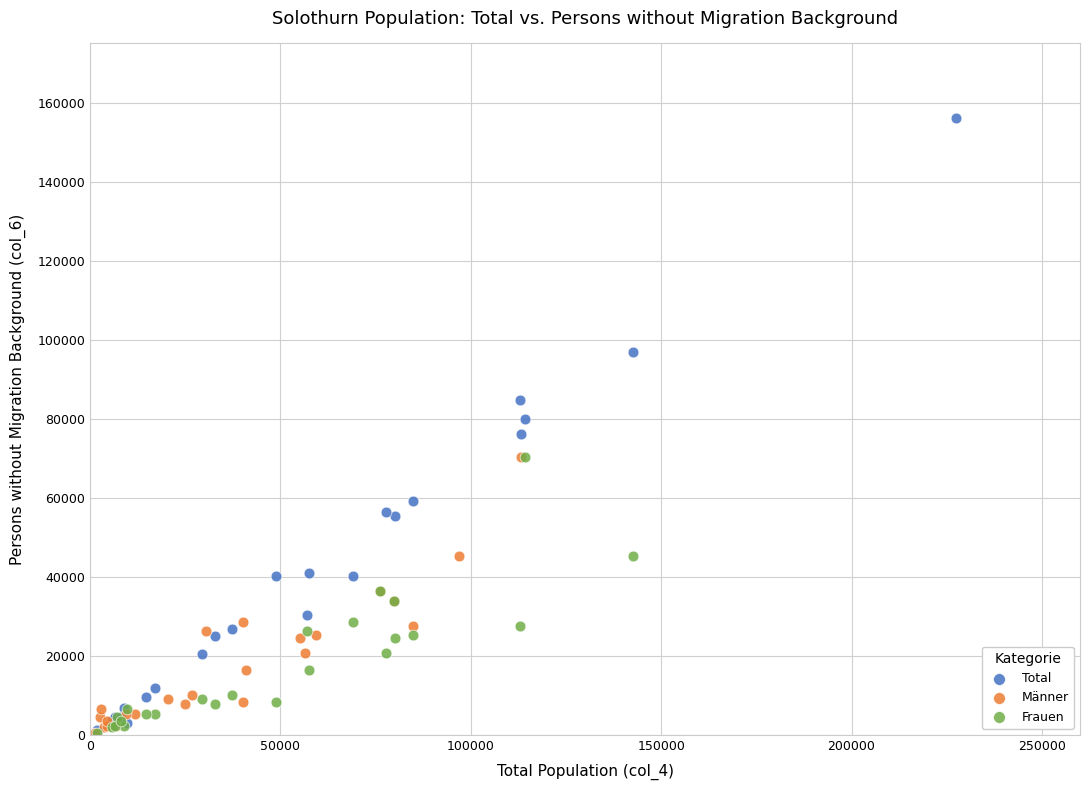

What are all the series names shown in the legend?

Total, Männer, Frauen